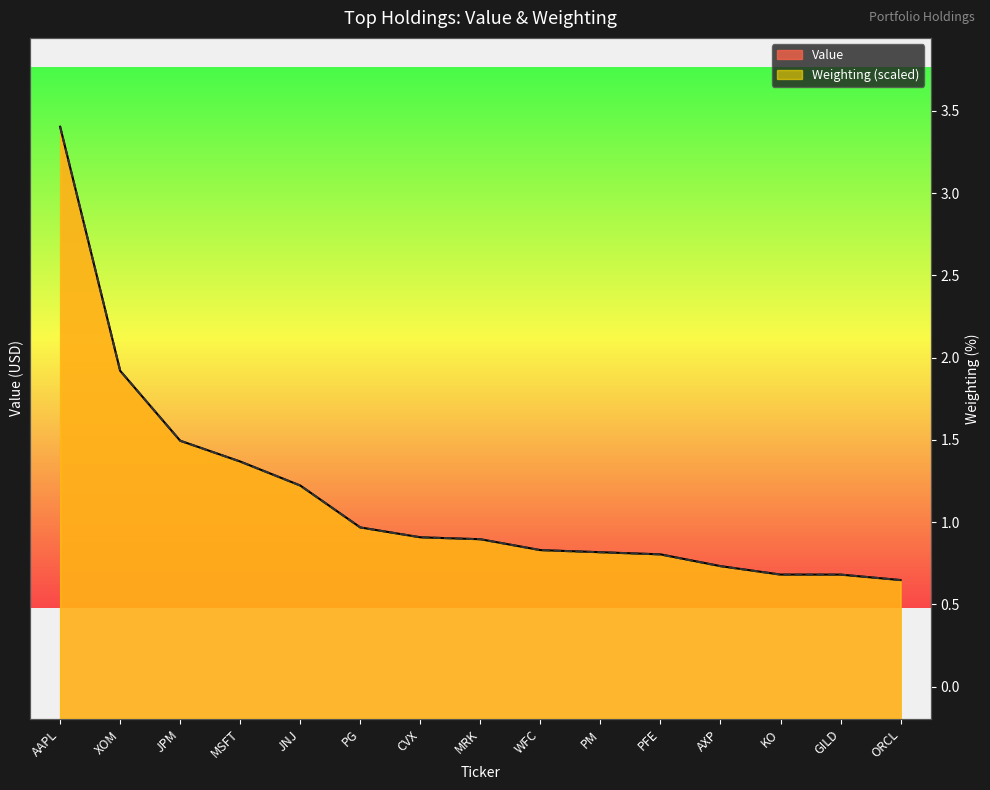

What is the maximum value shown in the chart?

17444000.0